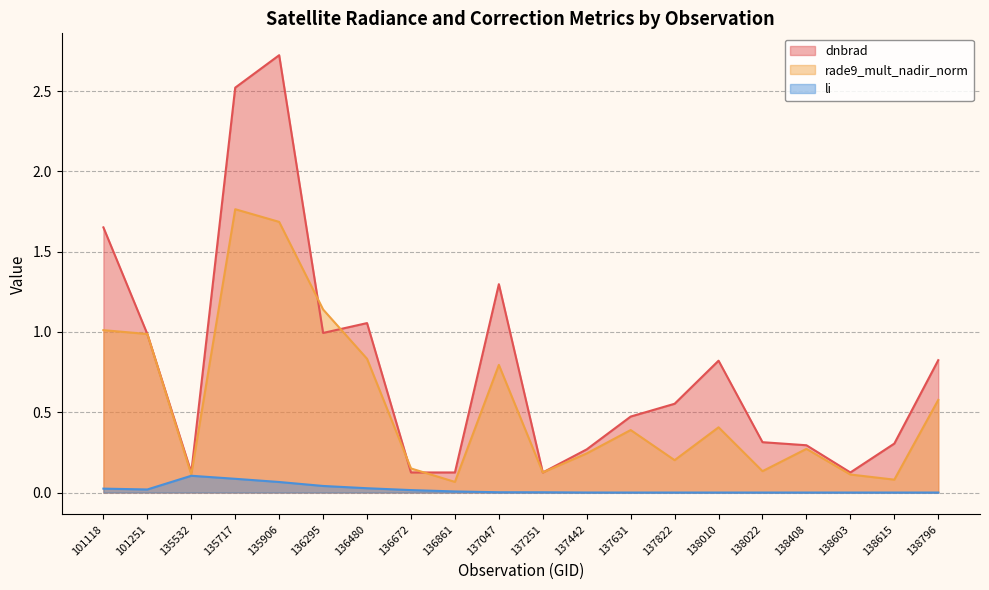

True or false: rade9_mult_nadir_norm has a value of 0.6 at 137631.

False